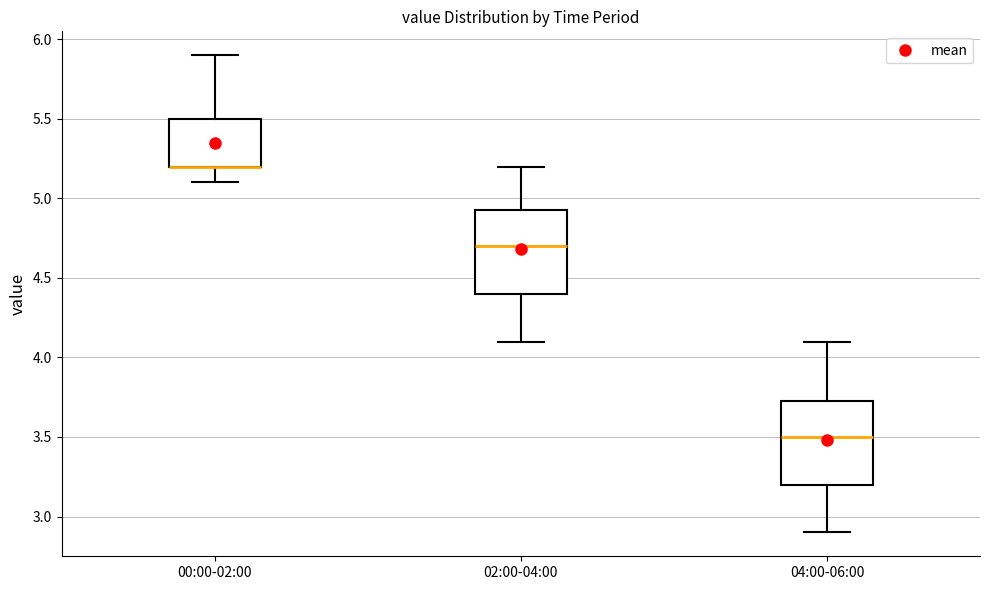

Reading left to right, transcribe this box plot: for each box, give where its median line is, the range the box spans, and where its two whiskers end, as read against the y-axis. The values are not printed on the chart, so give them approximately, as read against the axis.

00:00-02:00: median 5.20 (drawn on the box's lower edge), box 5.20 to 5.50, whiskers 5.10 to 5.90
02:00-04:00: median 4.70, box 4.40 to 4.95, whiskers 4.10 to 5.20
04:00-06:00: median 3.50, box 3.20 to 3.75, whiskers 2.90 to 4.10